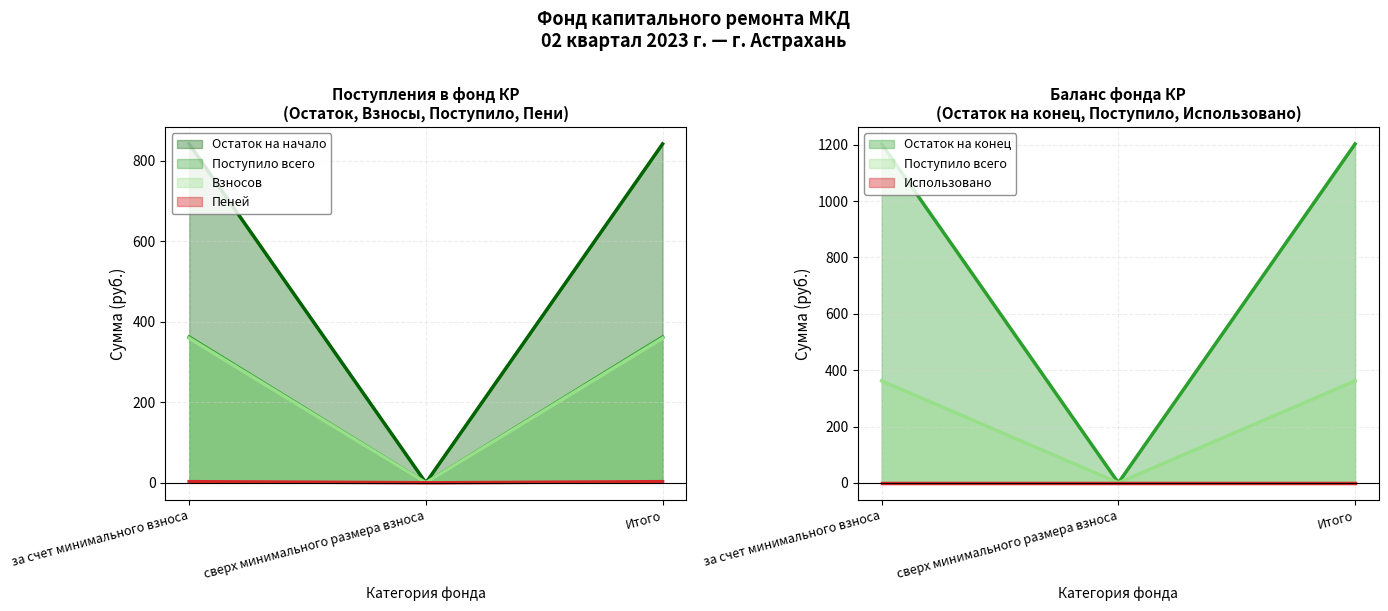

How many series are shown in this chart?

6